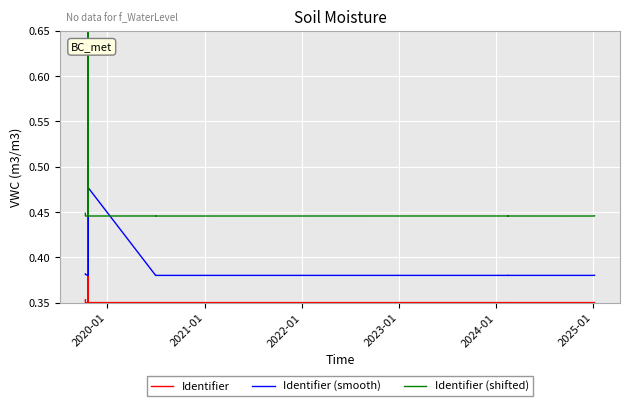

How many categories are shown in the chart?

17